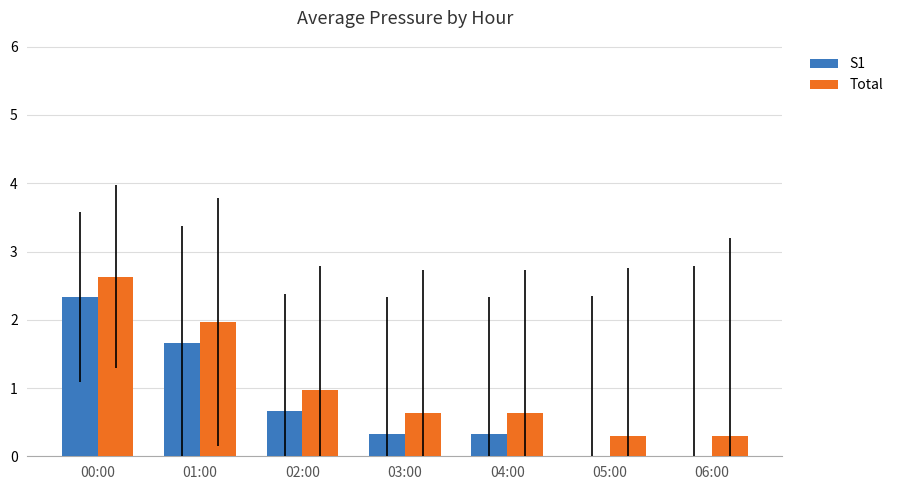

What is the maximum value shown in the chart?

2.6